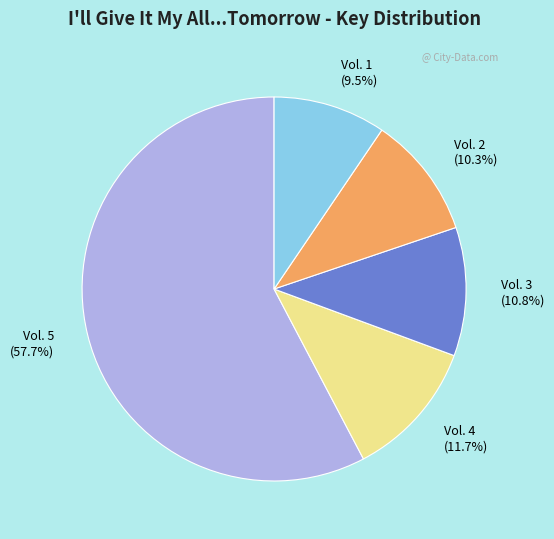

The Vol. 5 slice represents 66% of the pie. True or false?

False